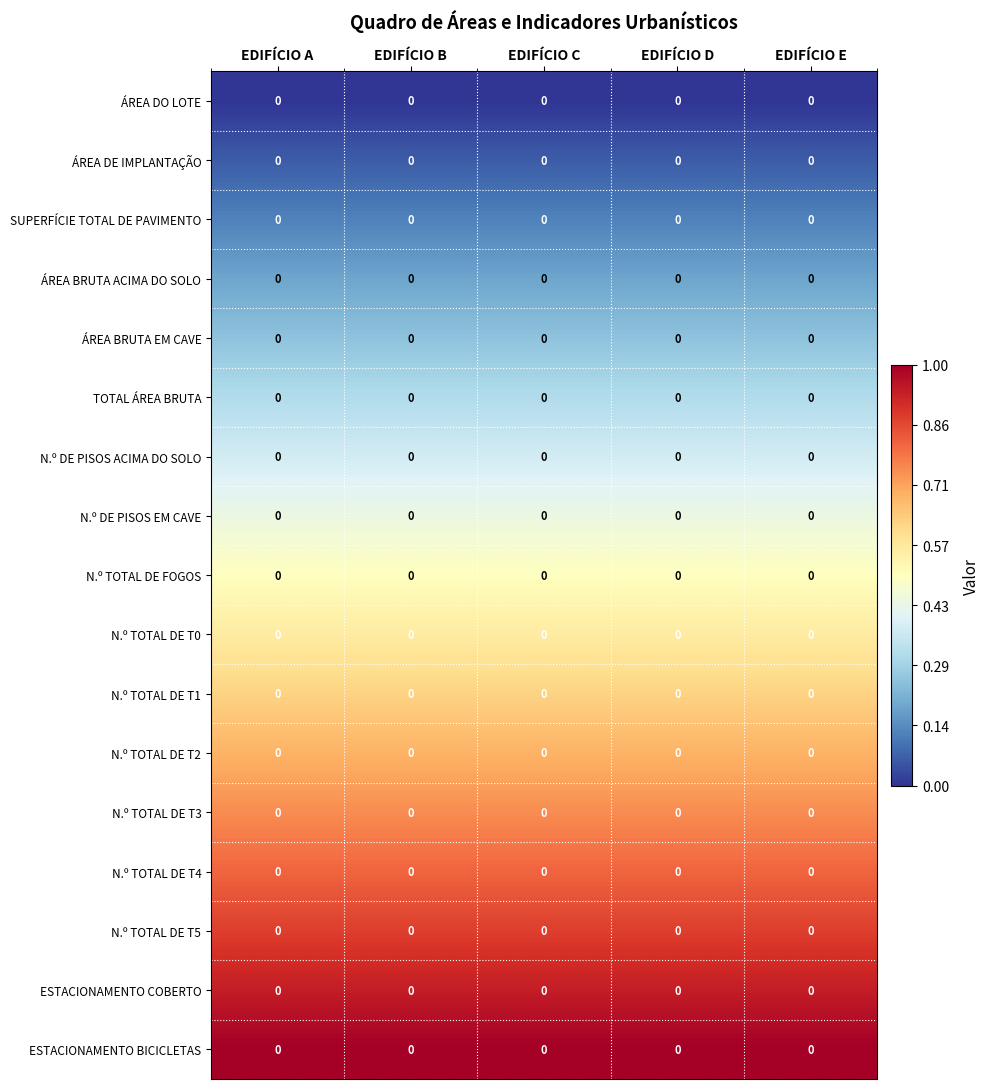

Is it true that N.º TOTAL DE T3 equals 1.2 at EDIFÍCIO C?

False